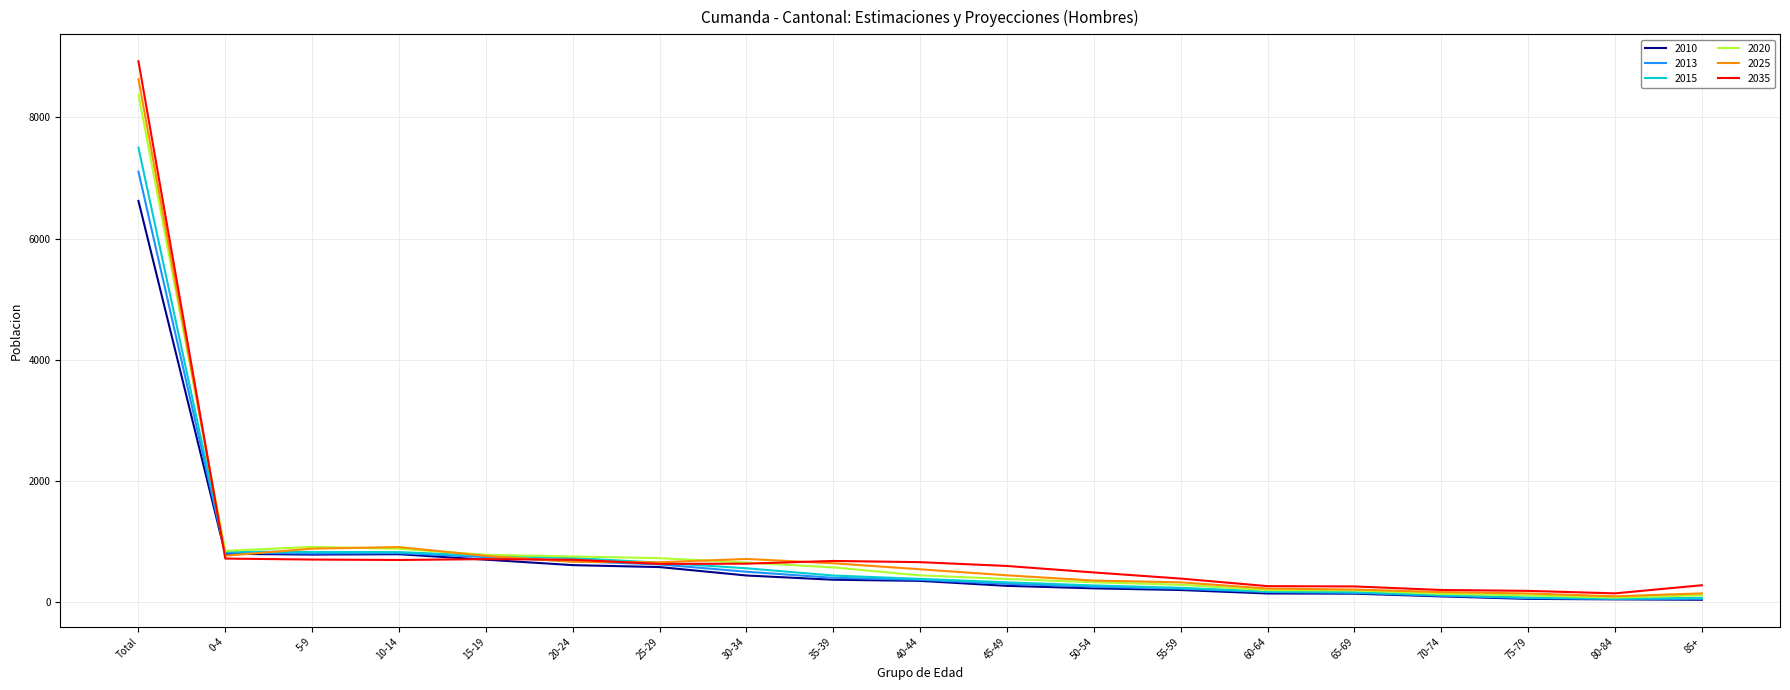

Is the value of 2010 at 45-49 greater than the value of 2013 at 80-84?

Yes